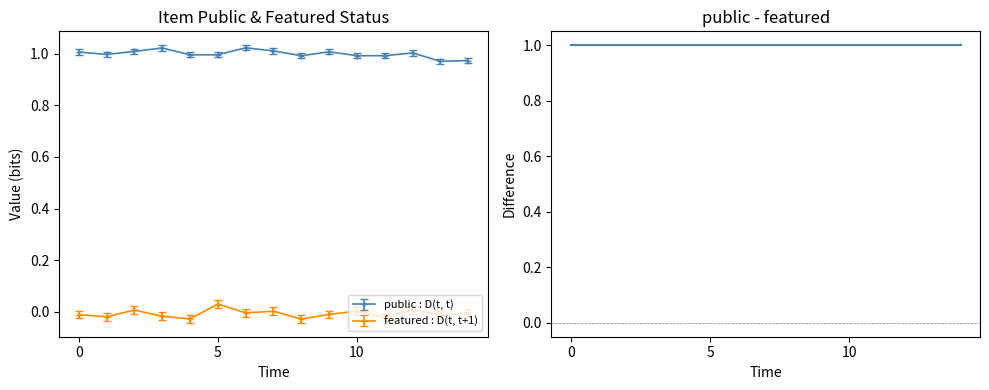

At how many categories does at least one series exceed 0?

15